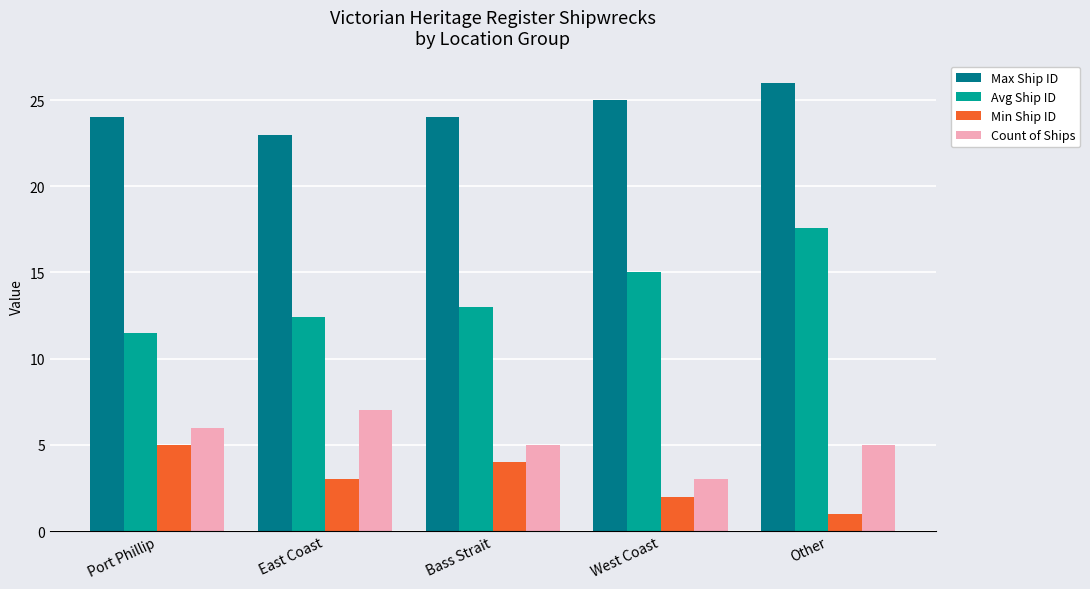

The value of Count of Ships at Bass Strait is 5.0. True or false?

True